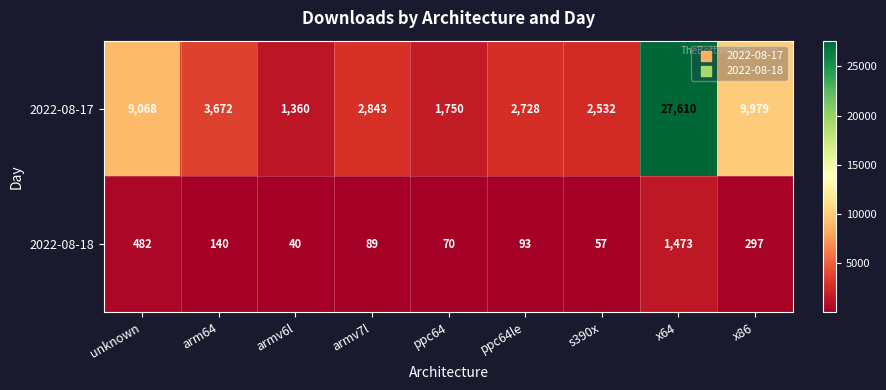

Reading left to right, what are all the values shown in this chart?

2022-08-17: unknown=9068	arm64=3672	armv6l=1360	armv7l=2843	ppc64=1750	ppc64le=2728	s390x=2532	x64=27610	x86=9979
2022-08-18: unknown=482	arm64=140	armv6l=40	armv7l=89	ppc64=70	ppc64le=93	s390x=57	x64=1473	x86=297